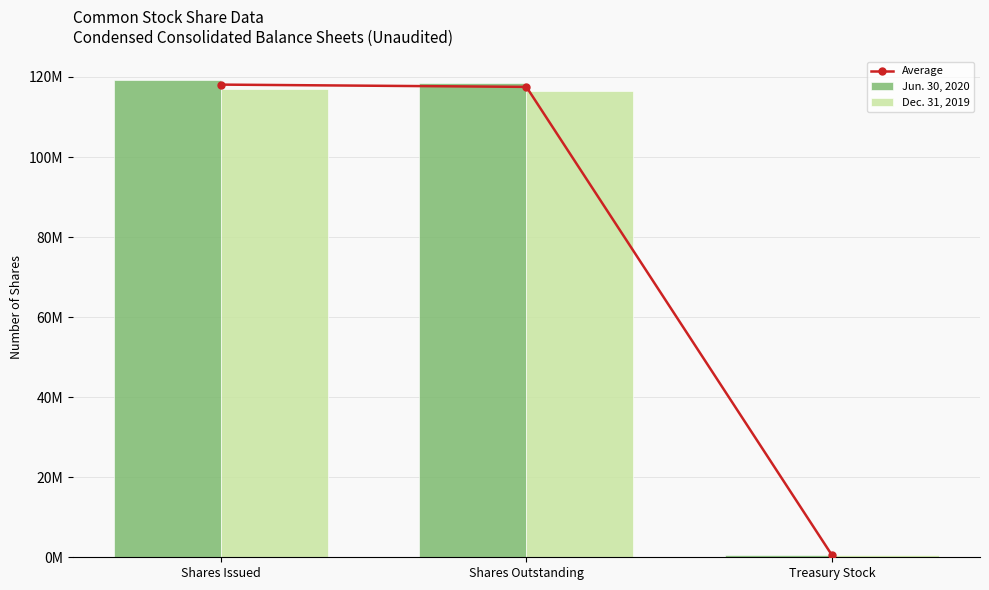

Rank the series by their average value, from lowest to highest.

Dec. 31, 2019, Average, Jun. 30, 2020